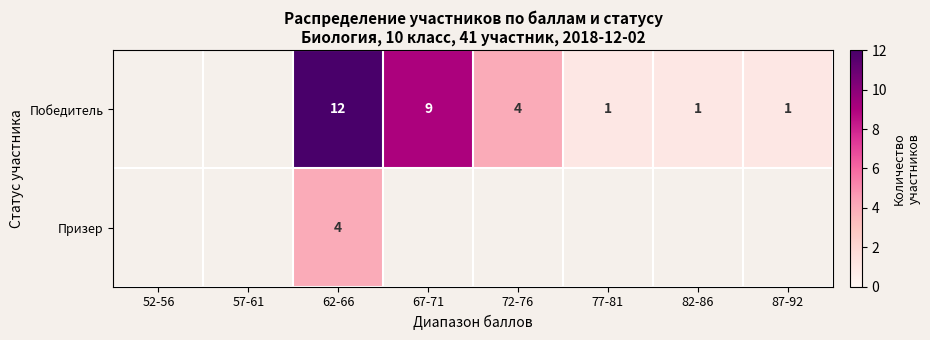

At which category is the sum across all series the highest?

62-66